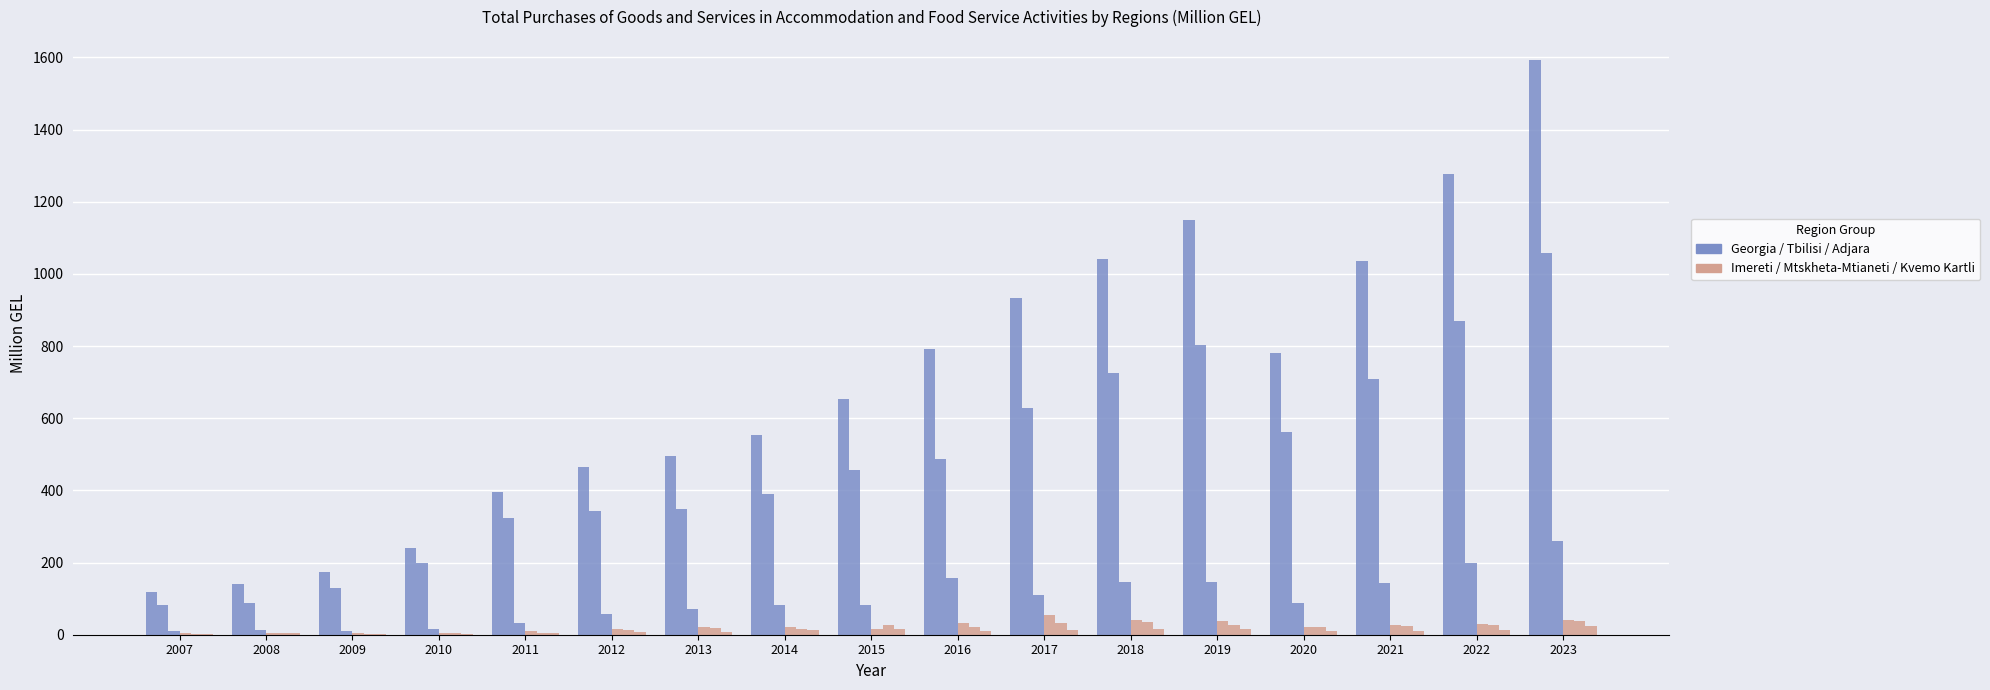

How many series are shown in this chart?

6